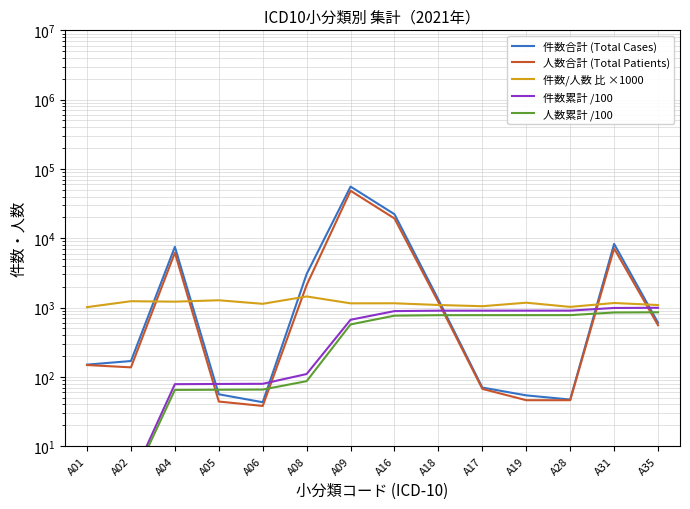

True or false: 件数累計 /100 and 人数合計 (Total Patients) intersect in this chart.

True